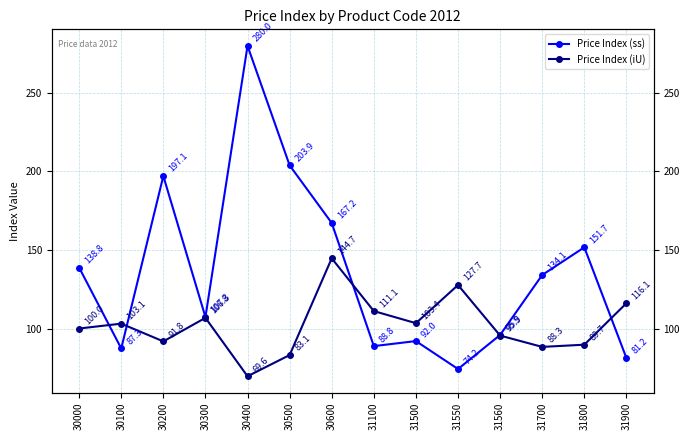

Is this an area chart (filled region under the line)?

No